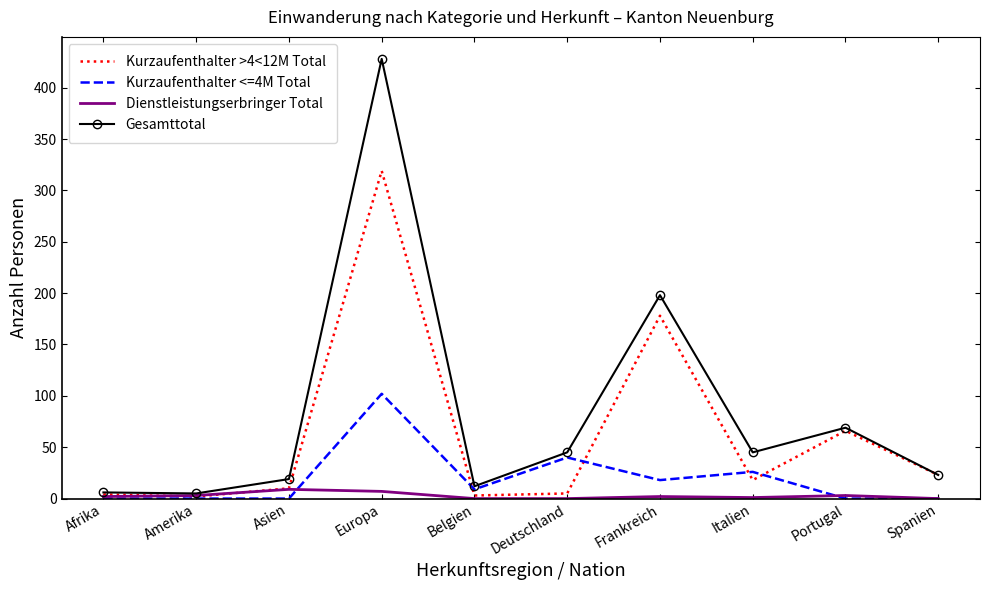

In Kurzaufenthalter <=4M Total, how many points are higher than both neighbors (excluding endpoints)?

3